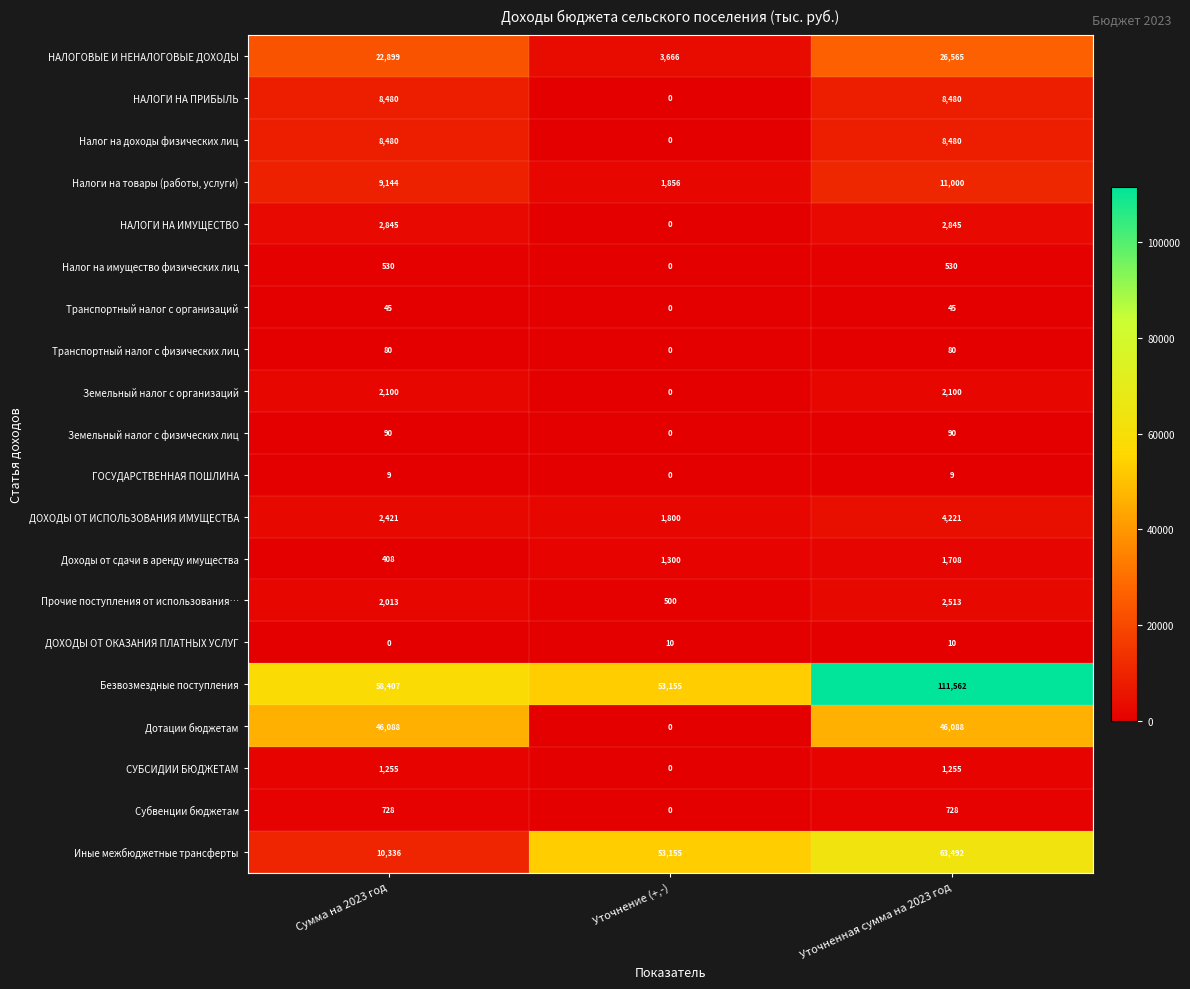

What is the maximum value for НАЛОГОВЫЕ И НЕНАЛОГОВЫЕ ДОХОДЫ?

26565